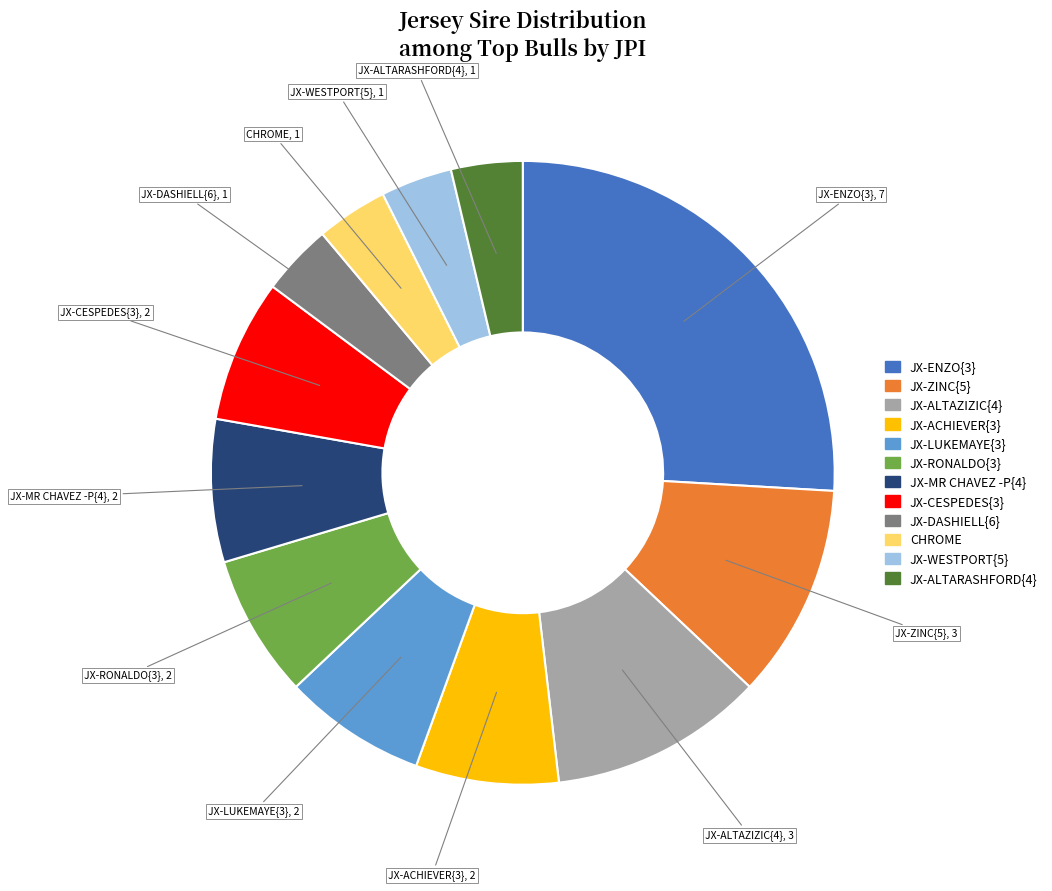

Does any single category account for the majority?

No